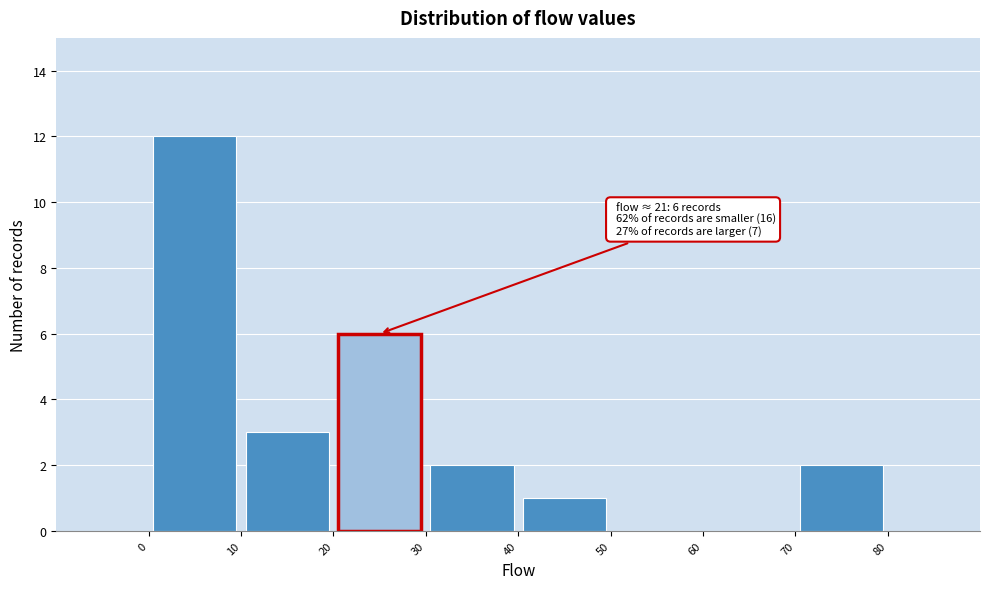

Which range on the x-axis has the tallest bar?

0 to 10